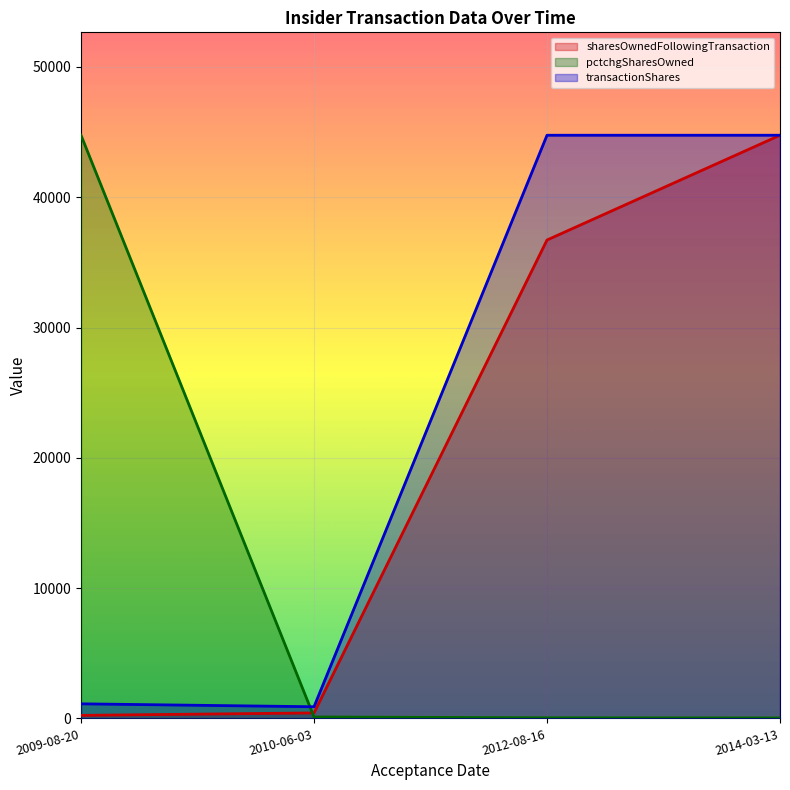

What is the maximum value for transactionShares?

44754.7